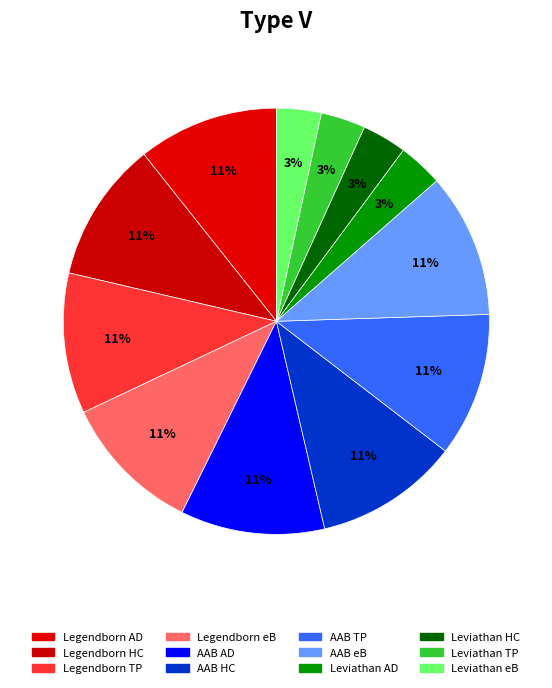

How many segments does this pie chart have?

12